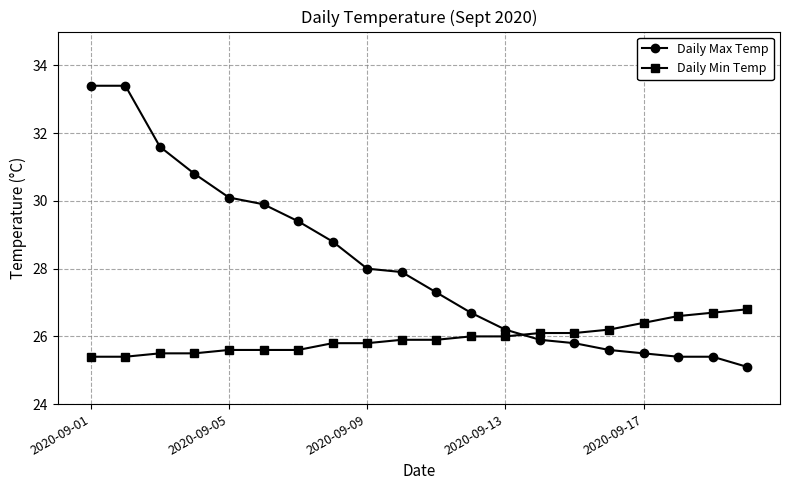

Which series has the largest range (max minus min)?

Daily Max Temp